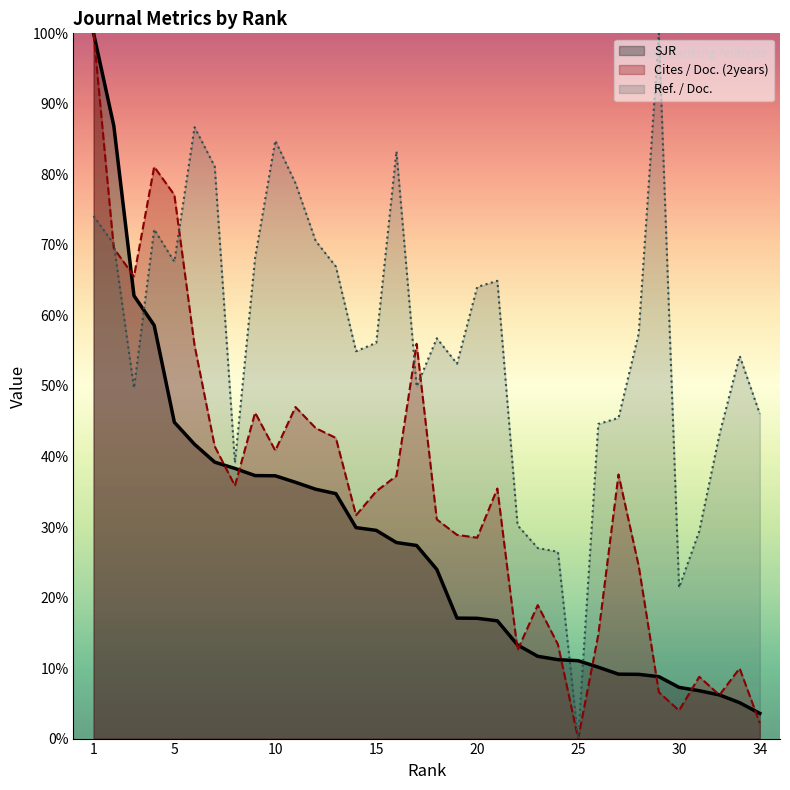

How many lines are shown in the chart?

3